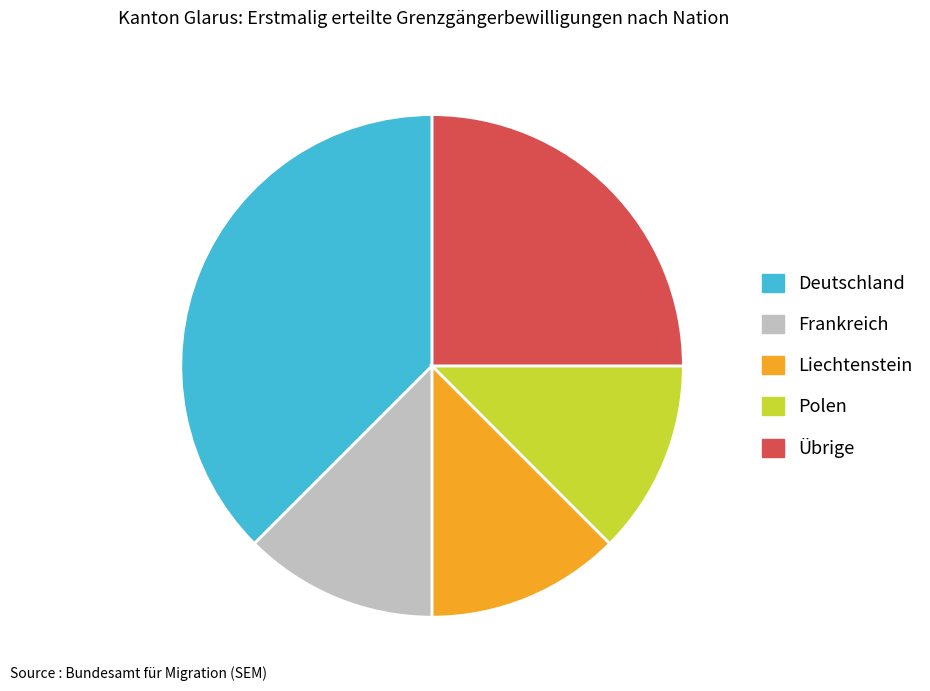

What is the largest slice in the pie chart?

Deutschland